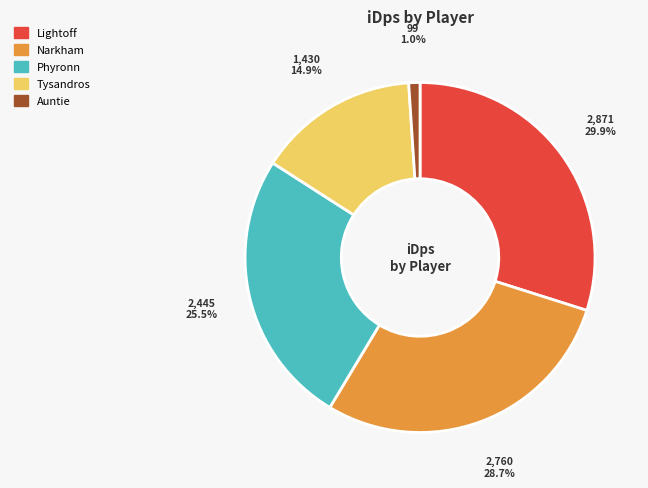

What is the largest slice in the pie chart?

Lightoff